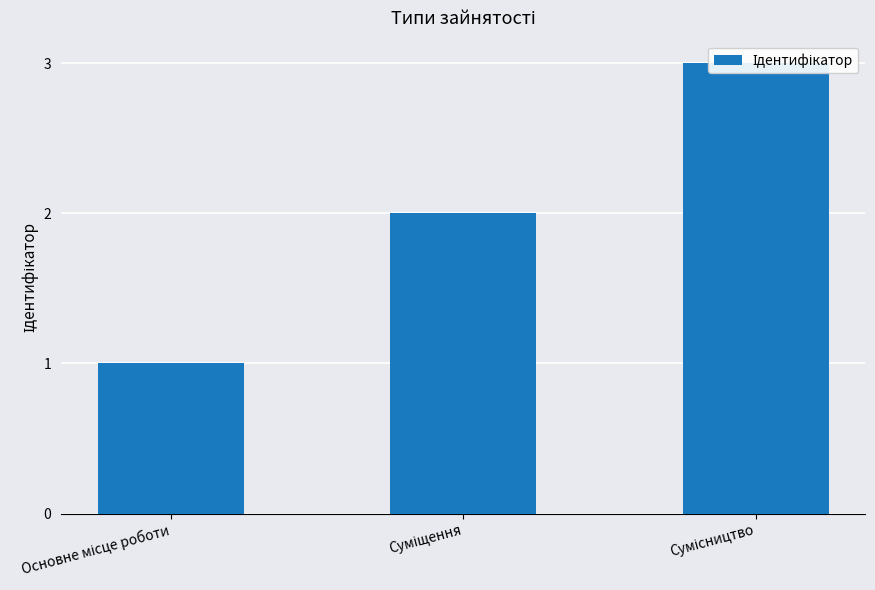

Reading left to right, list all the values displayed in this chart.

1	2	3